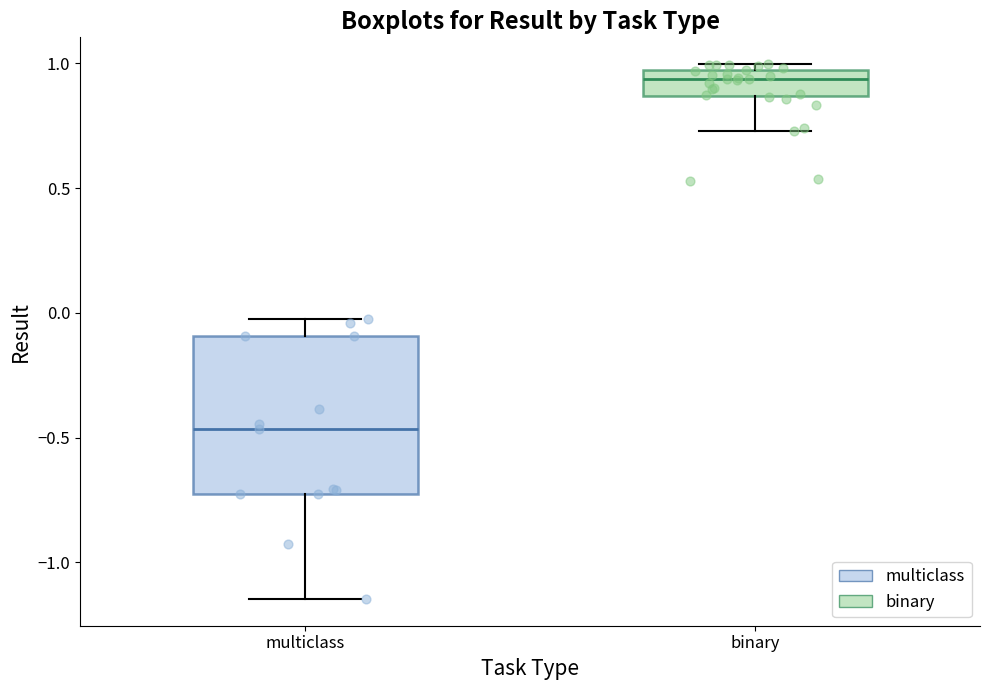

Reading left to right, transcribe this box plot: for each box, give where its median line is, the range the box spans, and where its two whiskers end, as read against the y-axis. The values are not printed on the chart, so give them approximately, as read against the axis.

multiclass: median -0.45, box -0.75 to -0.10, whiskers -1.15 to 0.00
binary: median 0.95 (inside the box), box 0.85 to 0.95, whiskers 0.75 to 1.00